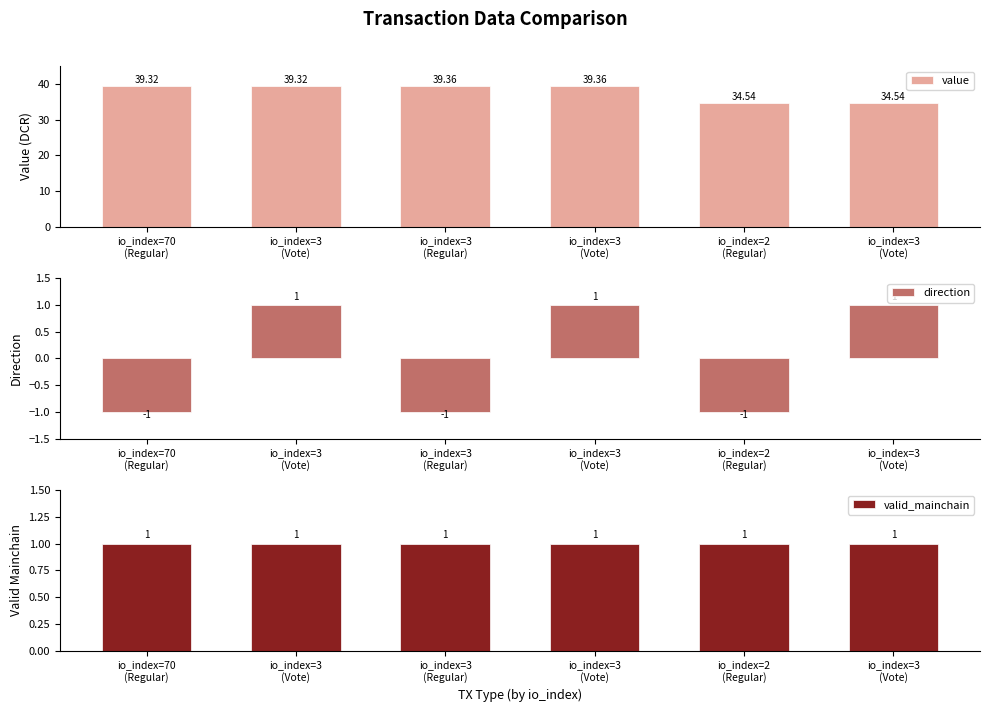

What is the total value across all series at io_index=3
(Regular)?

39.4